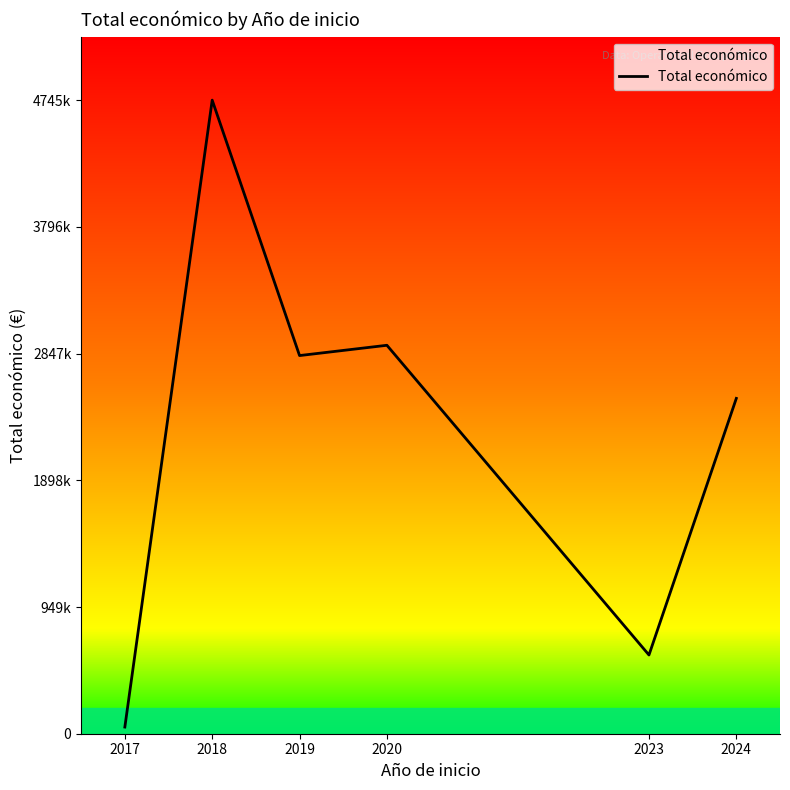

What is the difference between the maximum and second lowest values?

4155491